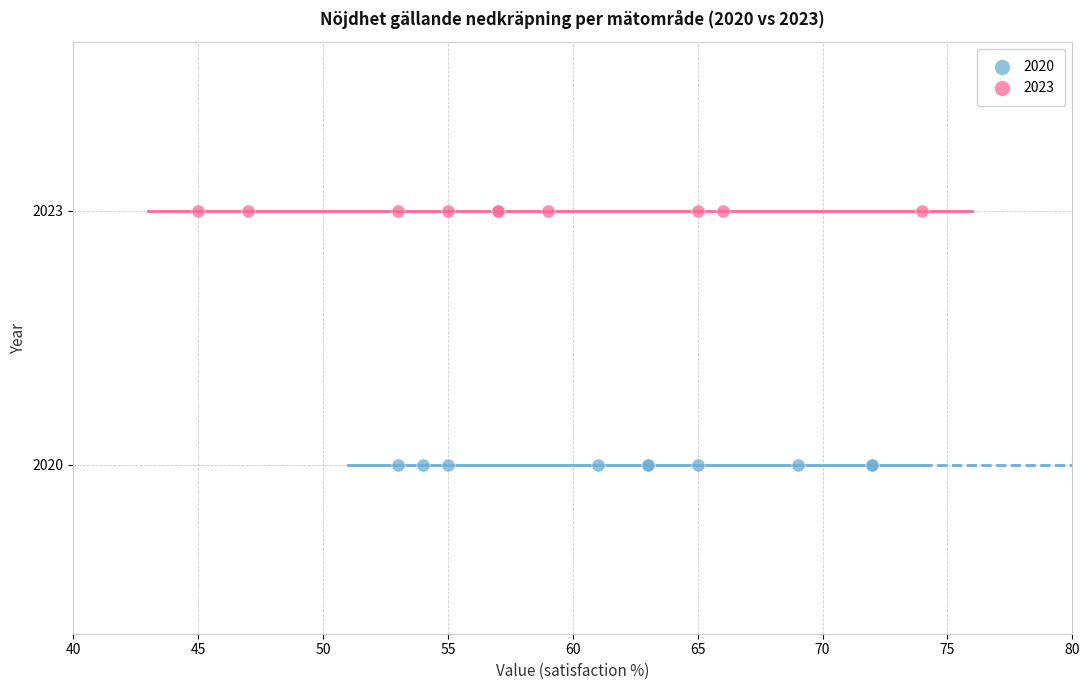

Which series reaches the minimum Y coordinate?

2020